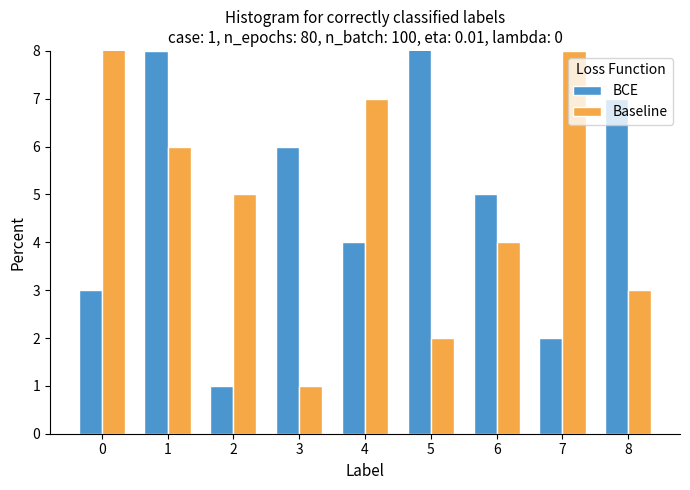

What is the sum of the BCE values at 7 and 3?

8